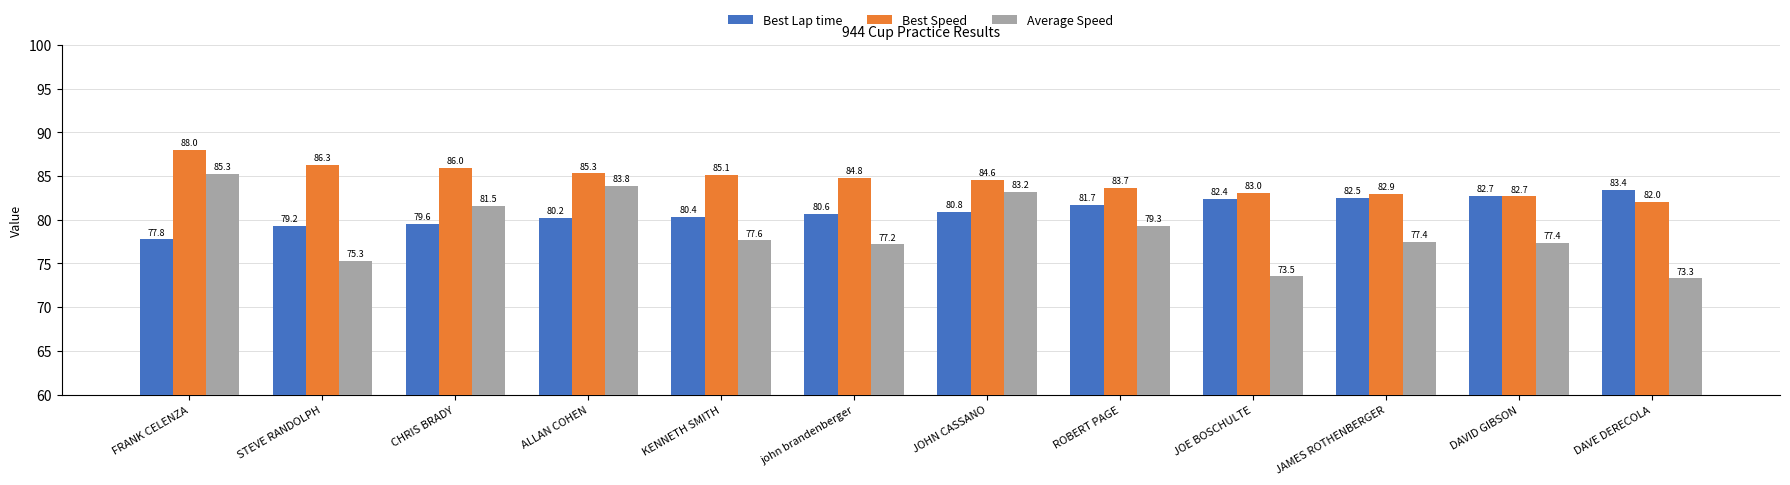

What is the total value across all series at STEVE RANDOLPH?

240.8